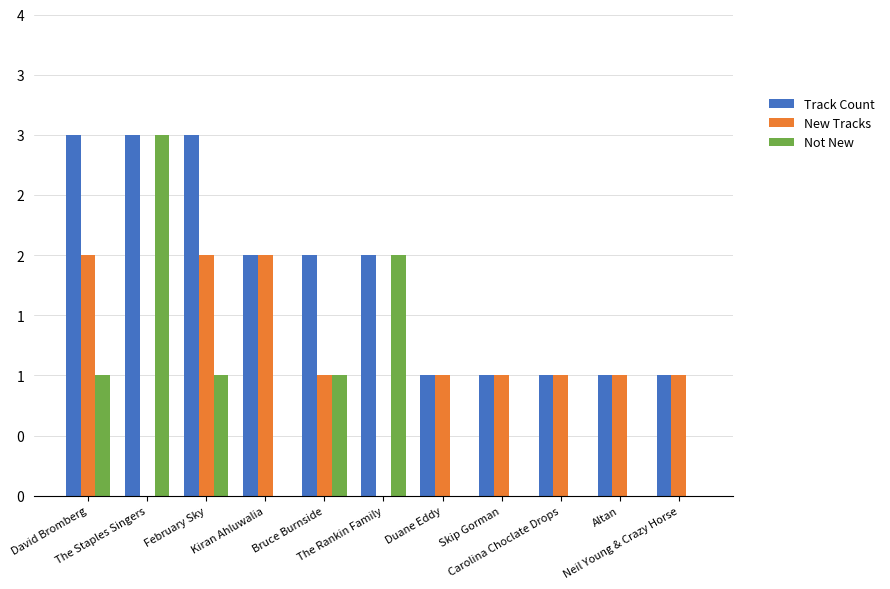

Does the chart contain stacked bars?

No